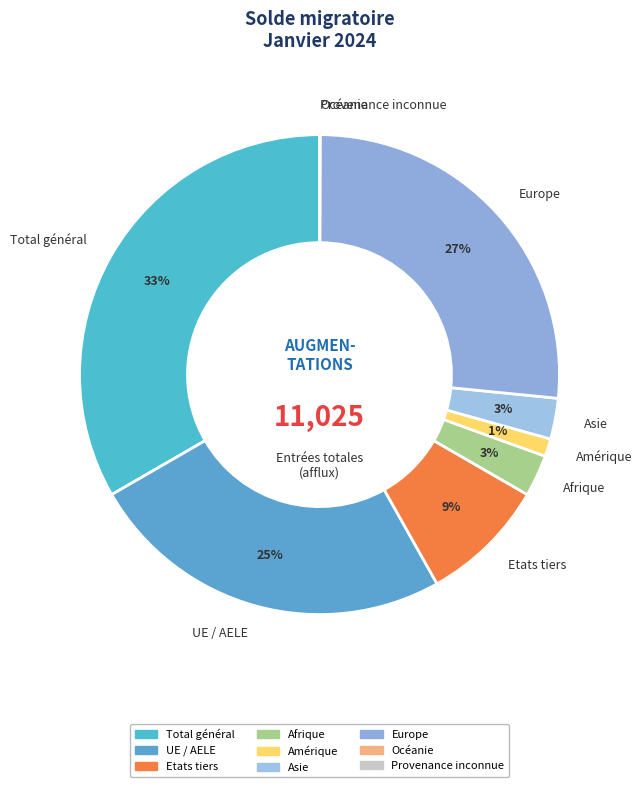

Between Afrique and Total général, which is larger?

Total général